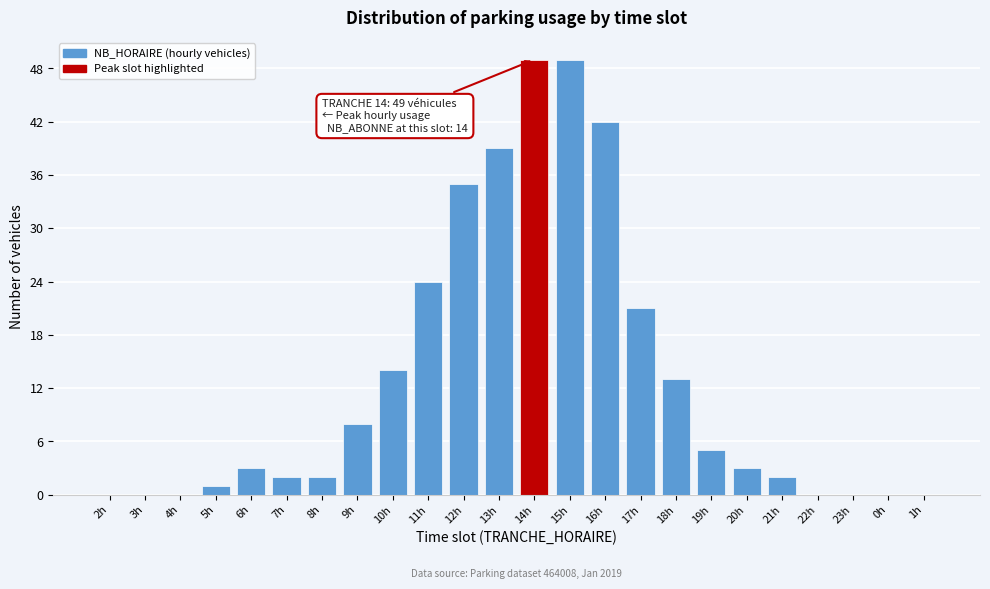

Reading right to left, what are all the values shown in this chart?

1h=0	0h=0	23h=0	22h=0	21h=2	20h=3	19h=5	18h=13	17h=21	16h=42	15h=49	14h=49	13h=39	12h=35	11h=24	10h=14	9h=8	8h=2	7h=2	6h=3	5h=1	4h=0	3h=0	2h=0